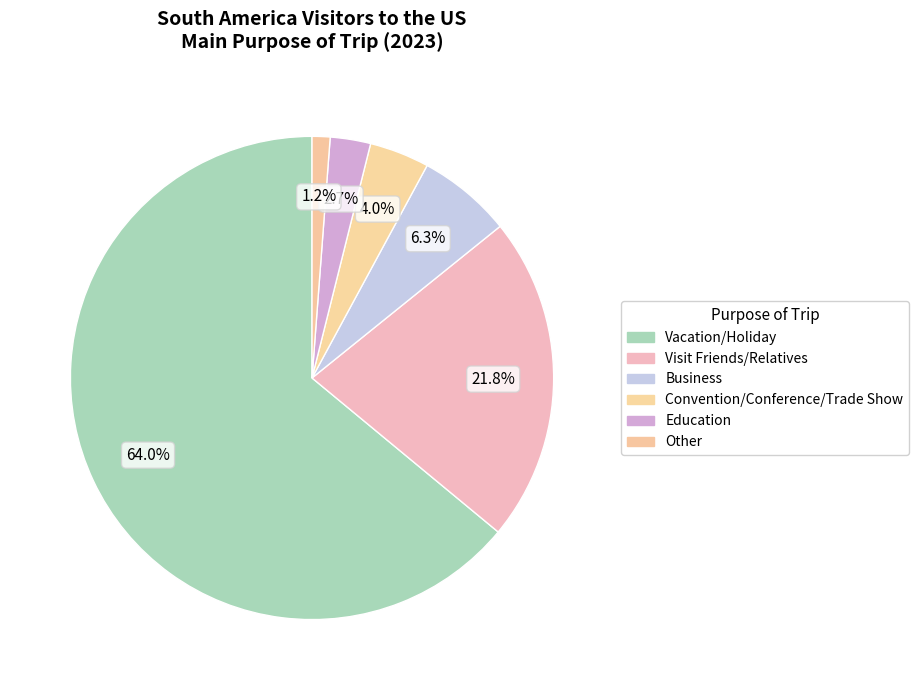

What percentage is the Vacation/Holiday slice, to the nearest percent?

64%